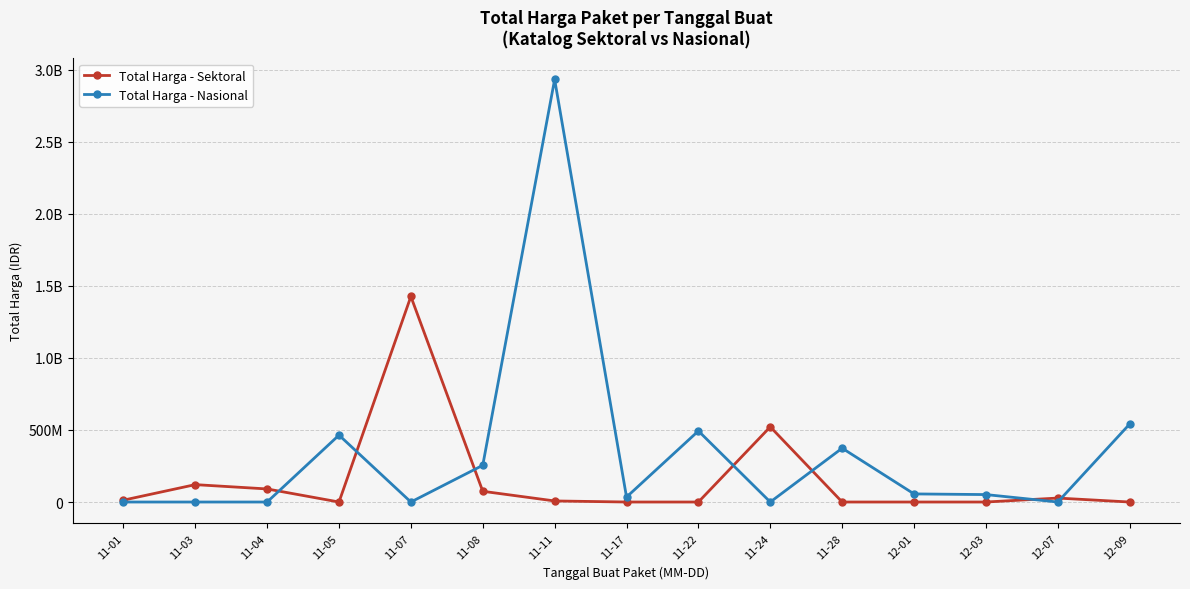

At how many categories does at least one series exceed 361506553?

7